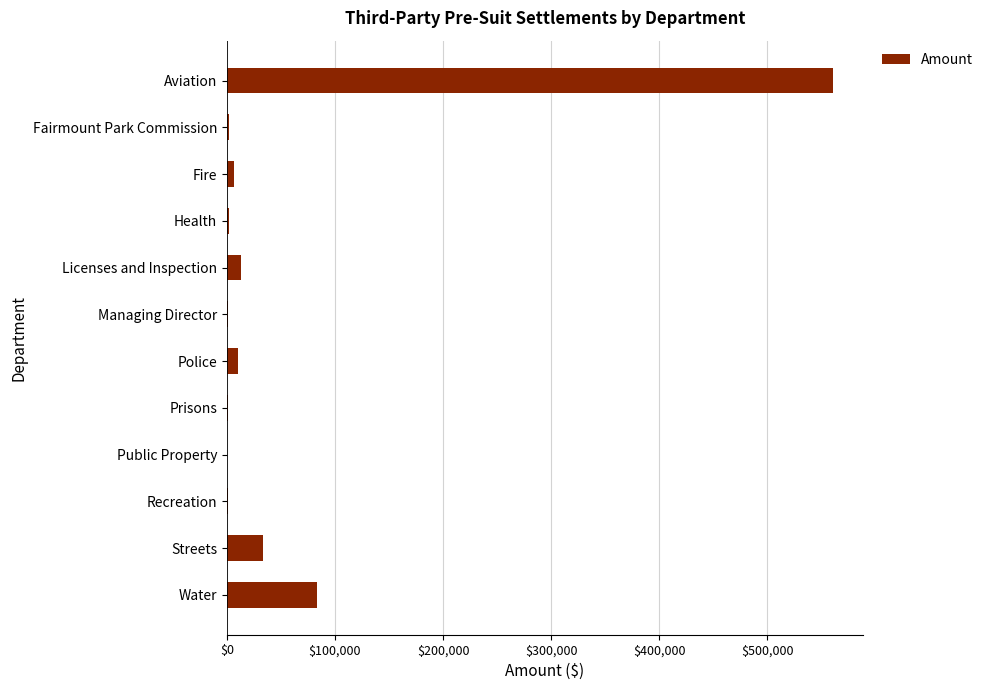

Where is the data nearest to the value 280533?

Water